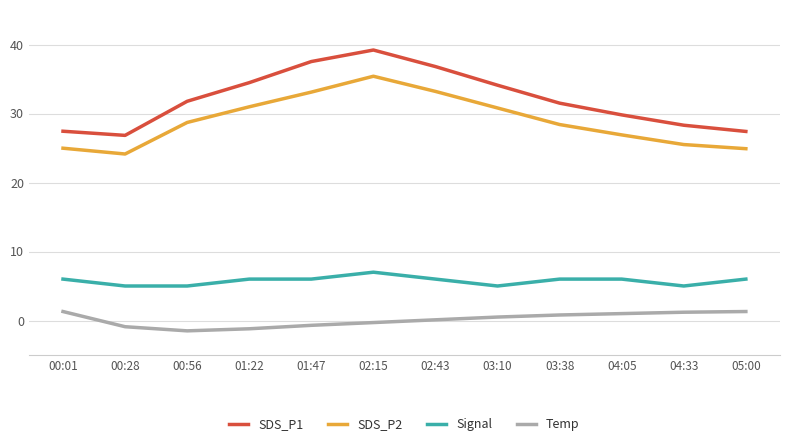

The Signal series shows 1.3 at 02:43. True or false?

False